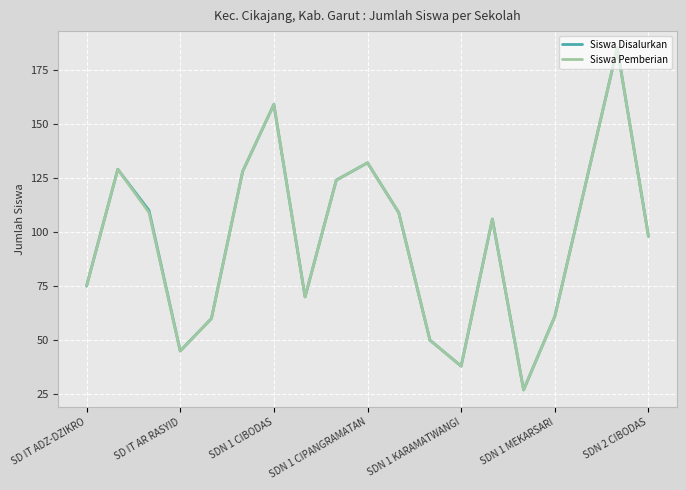

What is the maximum value shown in the chart?

185